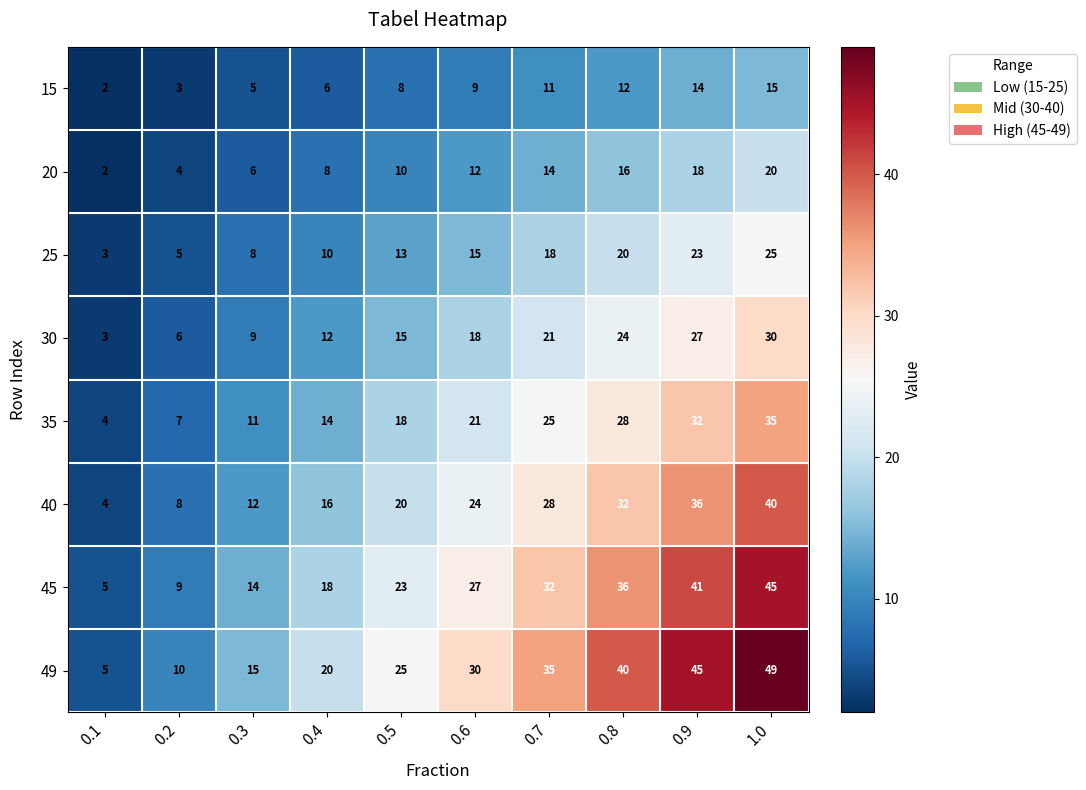

At 1.0, list the series in order from smallest to largest.

15, 20, 25, 30, 35, 40, 45, 49